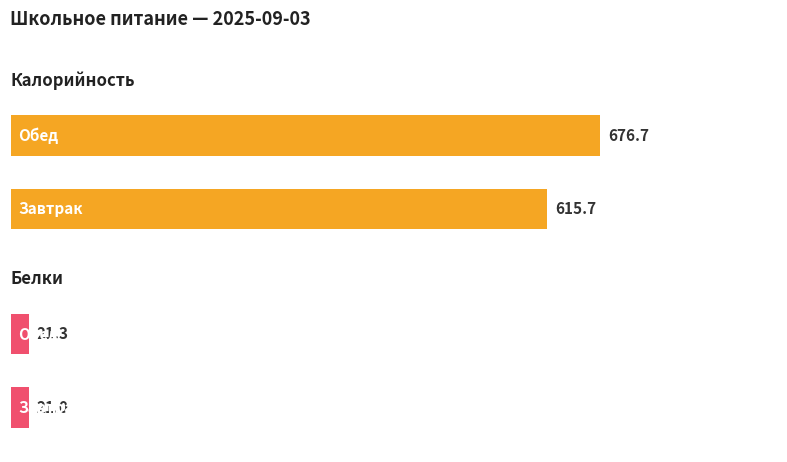

List the series in order of their peak value, lowest first.

Белки, Калорийность